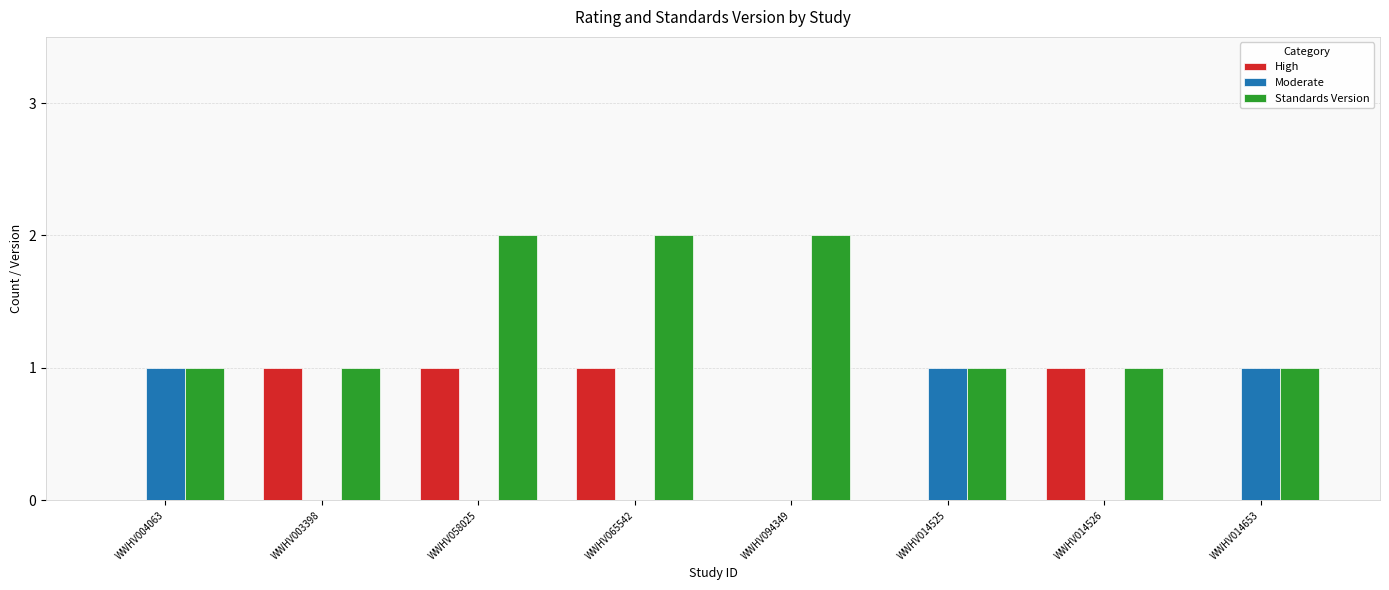

Between WWHV058025 and WWHV014526, which series saw the biggest shift?

Standards Version